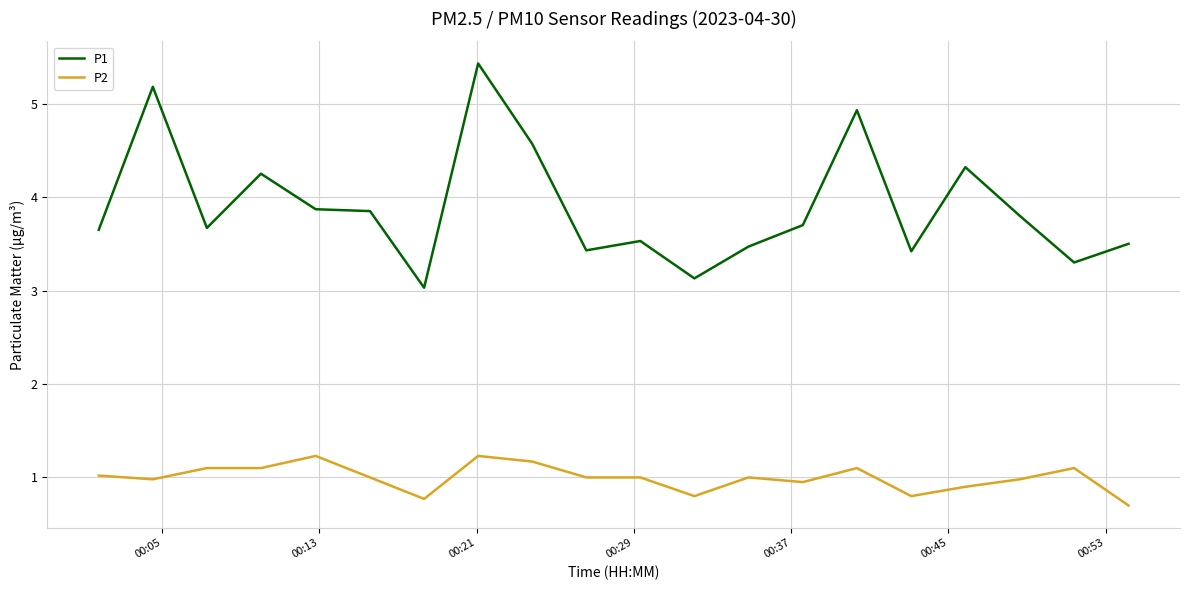

What is the smallest value displayed?

0.7